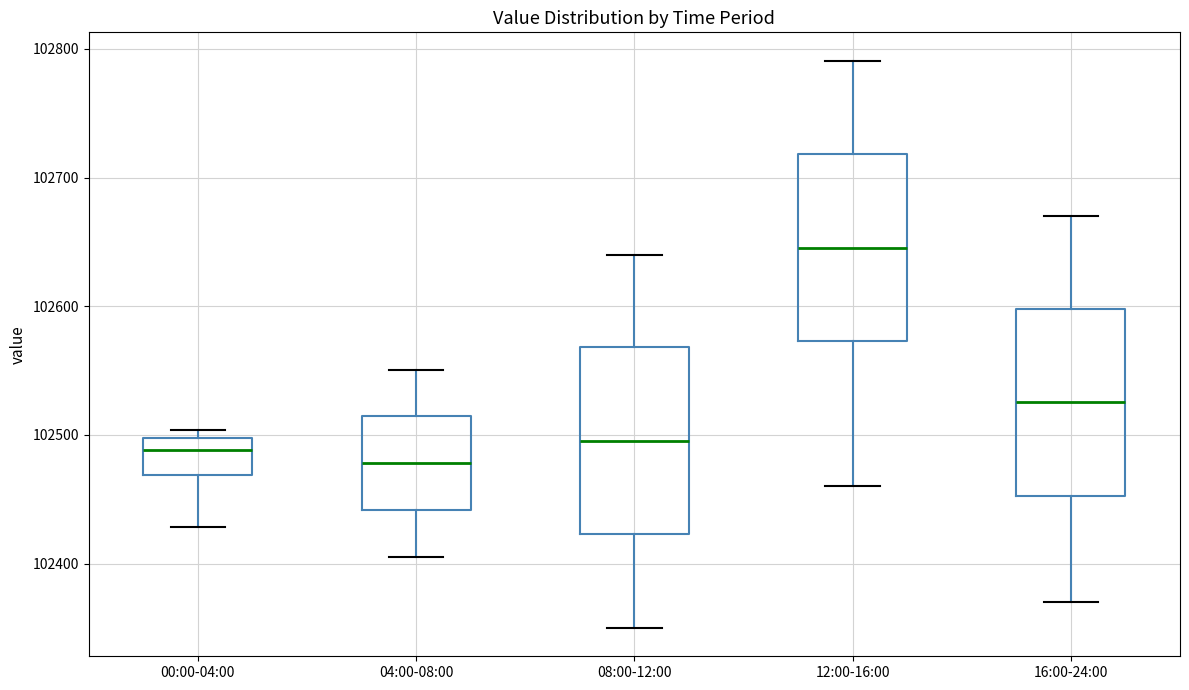

Reading left to right, transcribe this box plot: for each box, give where its median line is, the range the box spans, and where its two whiskers end, as read against the y-axis. The values are not printed on the chart, so give them approximately, as read against the axis.

00:00-04:00: median 102490, box 102470 to 102500, whiskers 102430 to 102500 (just above the box's upper edge)
04:00-08:00: median 102480, box 102440 to 102510, whiskers 102410 to 102550
08:00-12:00: median 102500, box 102420 to 102570, whiskers 102350 to 102640
12:00-16:00: median 102650, box 102570 to 102720, whiskers 102460 to 102790
16:00-24:00: median 102530, box 102450 to 102600, whiskers 102370 to 102670